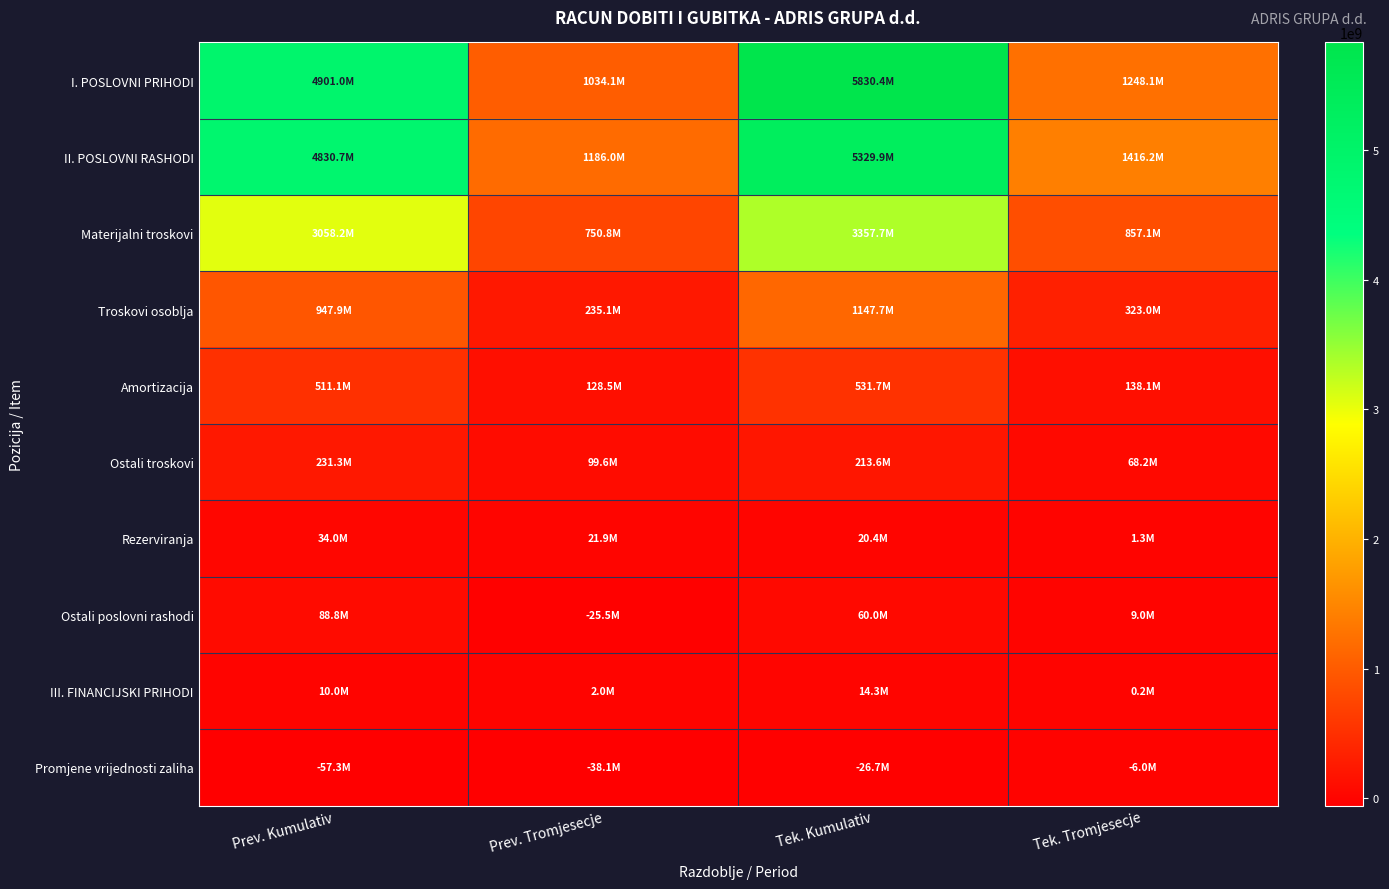

How many distinct data groups are displayed?

10